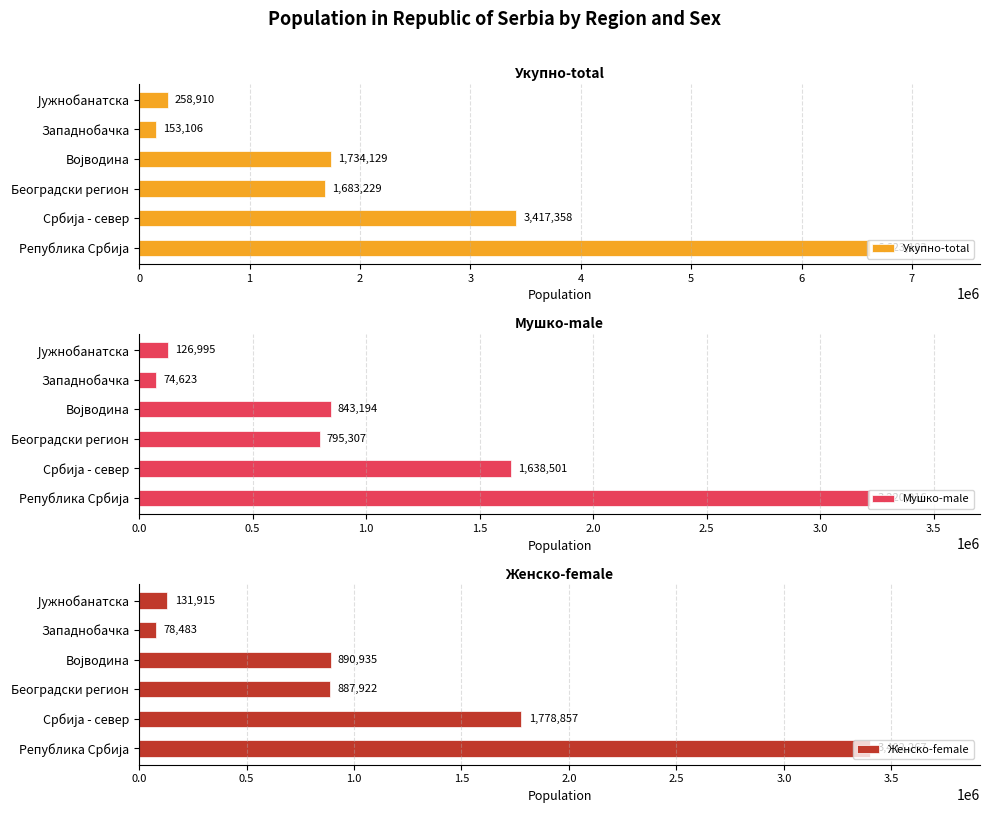

How many groups of bars are there?

6